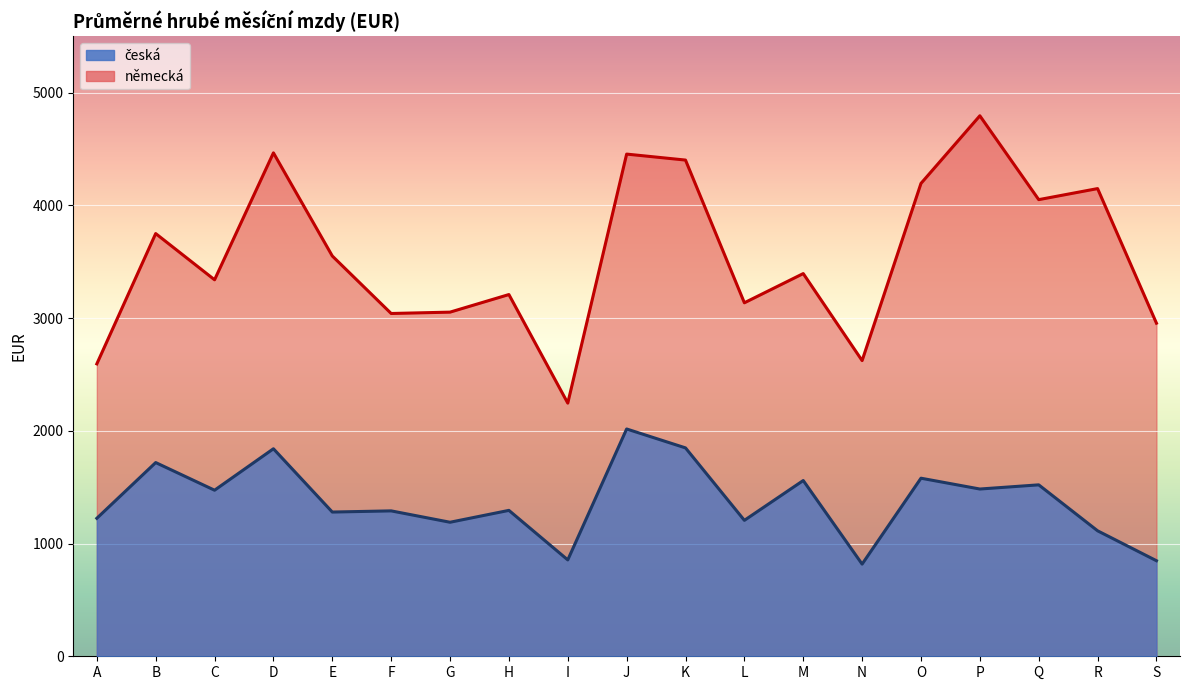

What are all the series names shown in the legend?

česká, německá